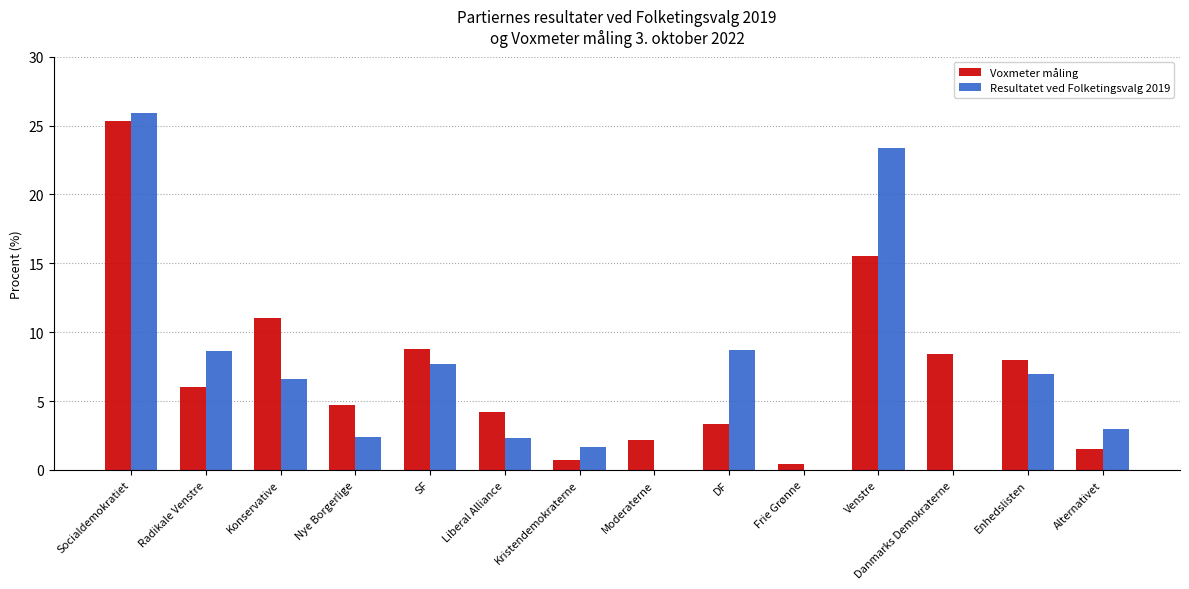

What is the total value across all series at Alternativet?

4.5